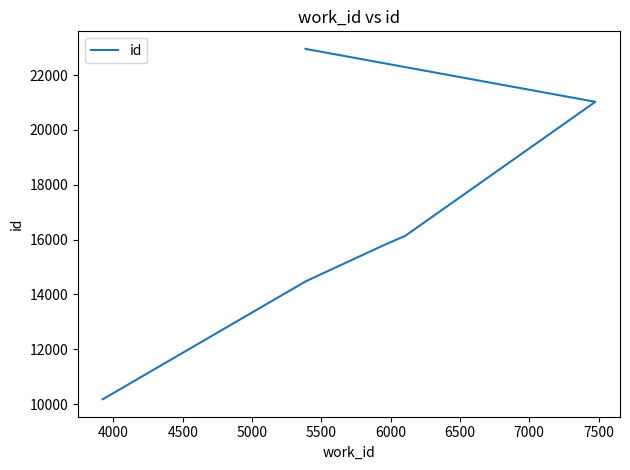

Is this an area chart (filled region under the line)?

No